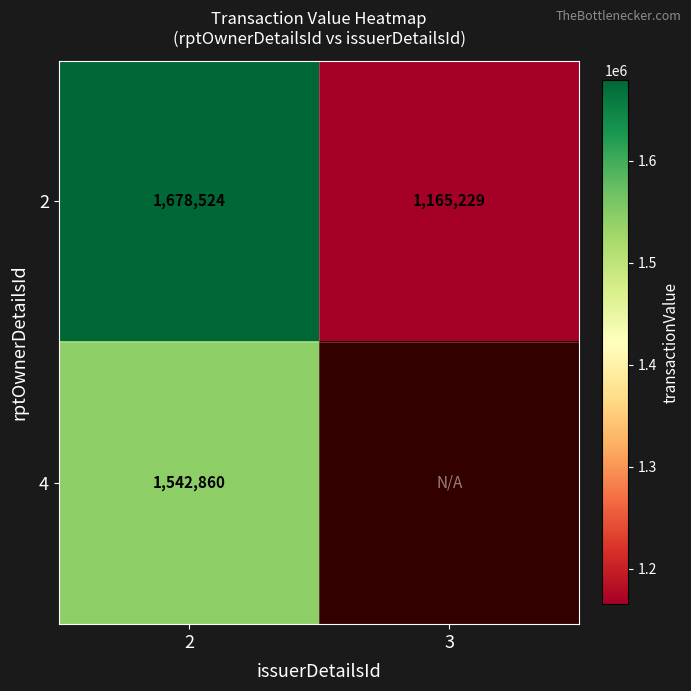

What is the spread (max minus min) of values at 2?

135664